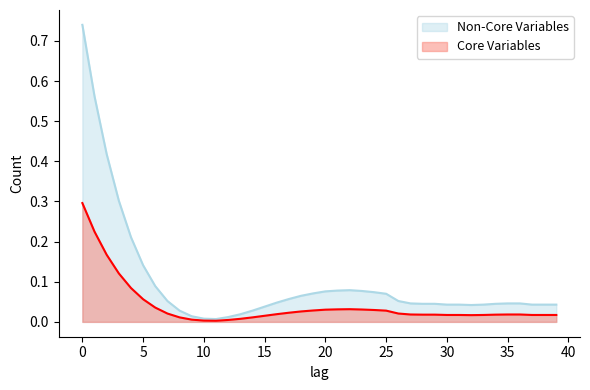

The value at 8 is 0.1. True or false?

False